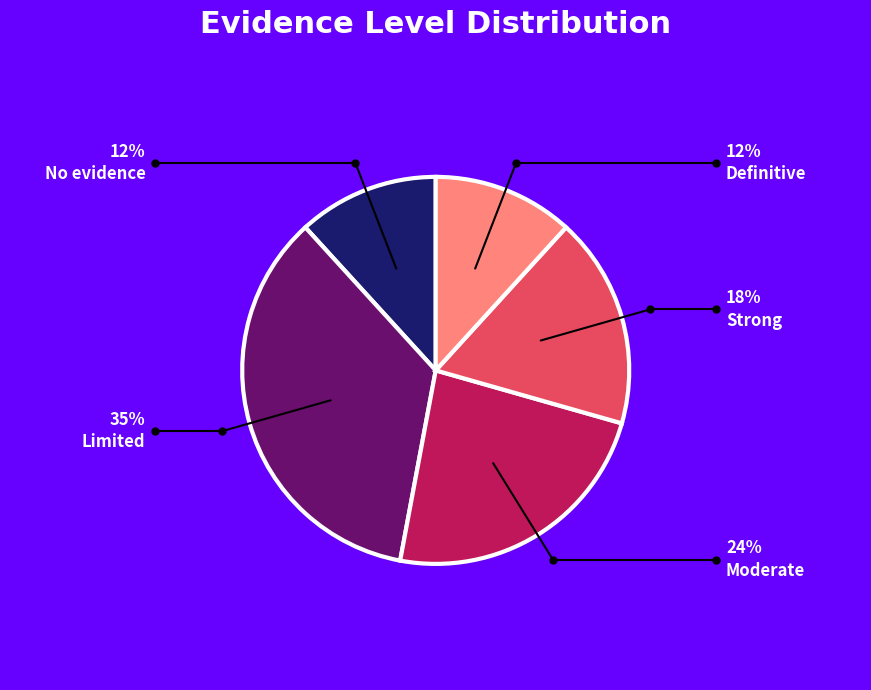

Combined, do Limited and Moderate account for over 50%?

Yes